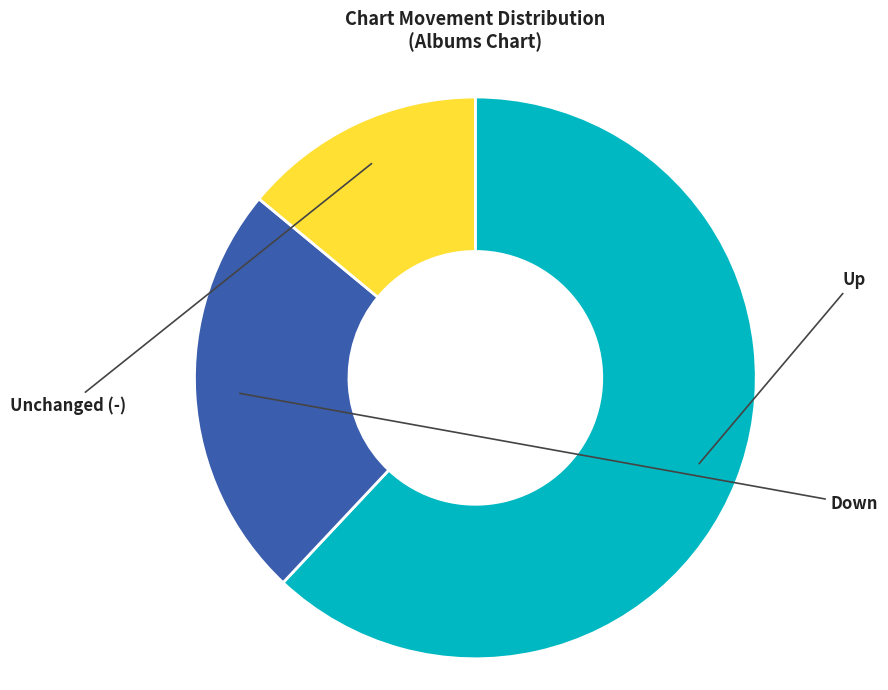

How many slices are in this pie chart?

3